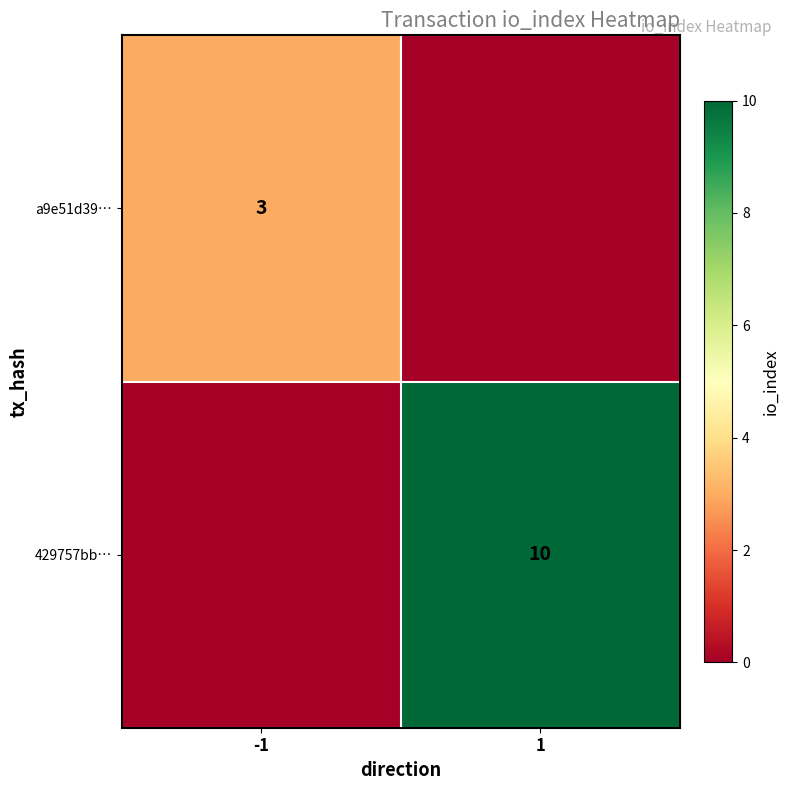

The 429757bb… series shows 10 at 1. True or false?

True